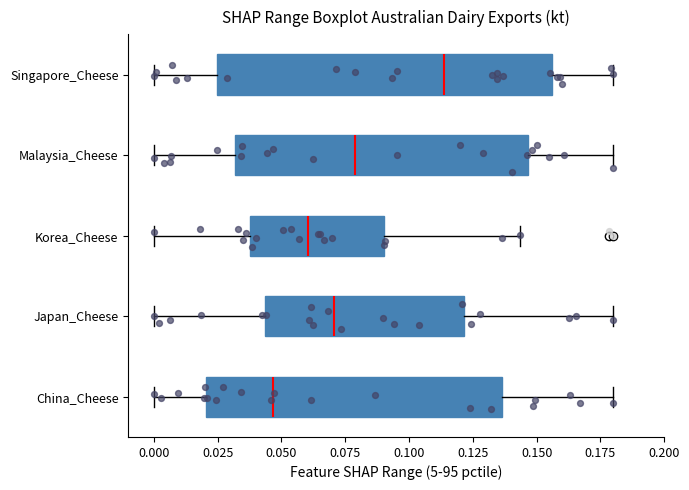

Which box's median line is the furthest to the left?

China_Cheese